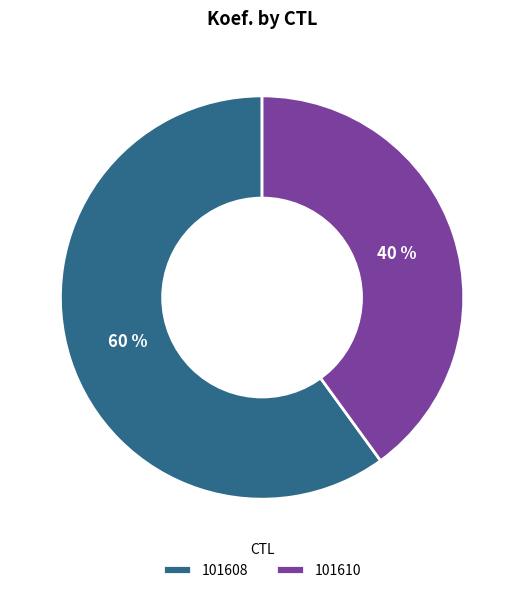

Combined, do 101610 and 101608 account for over 50%?

Yes